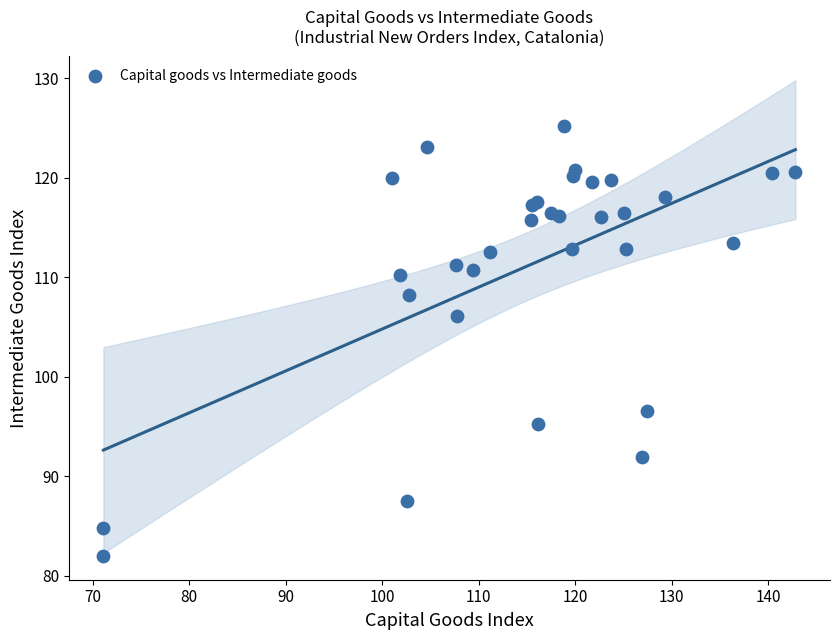

What Y value in the scatter plot is closest to 103?

106.1